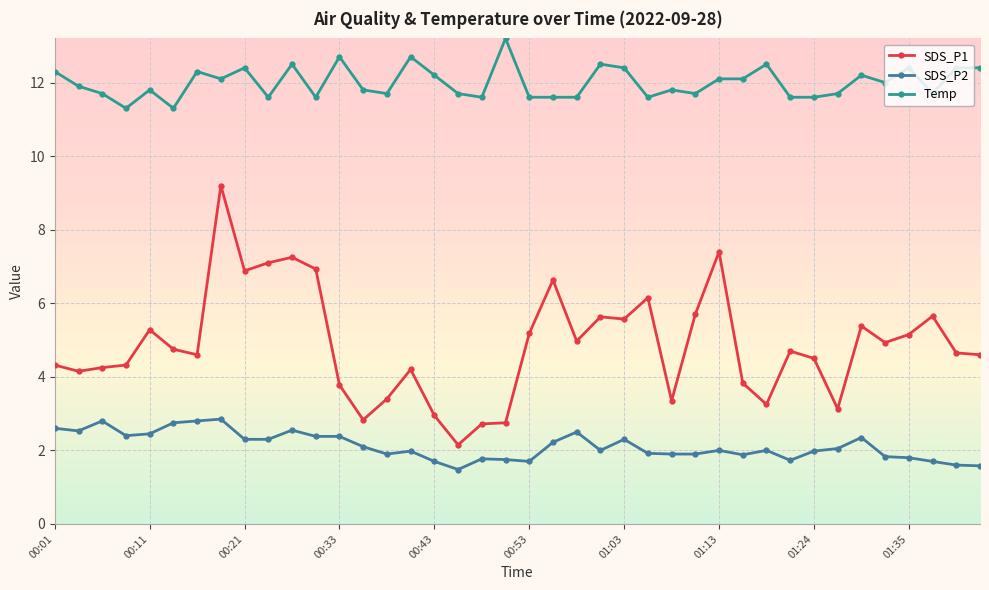

What is the minimum value shown in the chart?

1.5